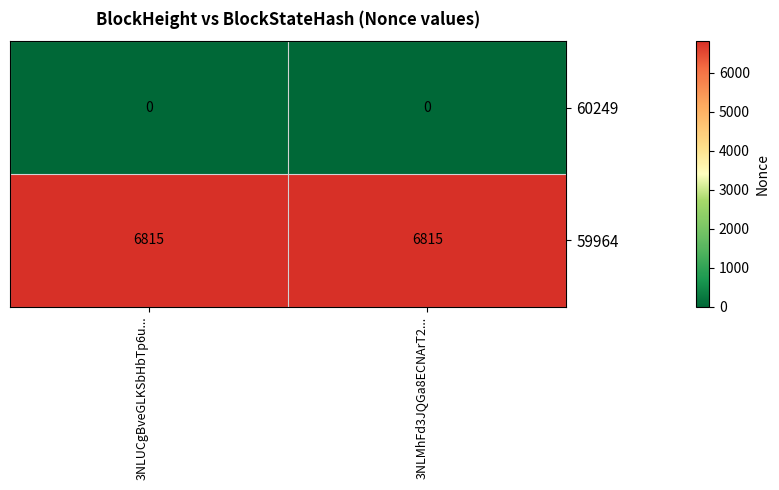

Reading left to right, extract all data points from this chart.

60249: 0	0
59964: 6815	6815